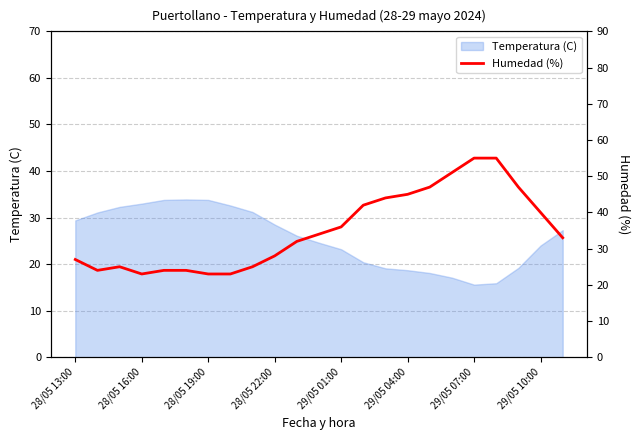

True or false: Temperatura (C) has a value of 48.7 at 28/05 16:00.

False